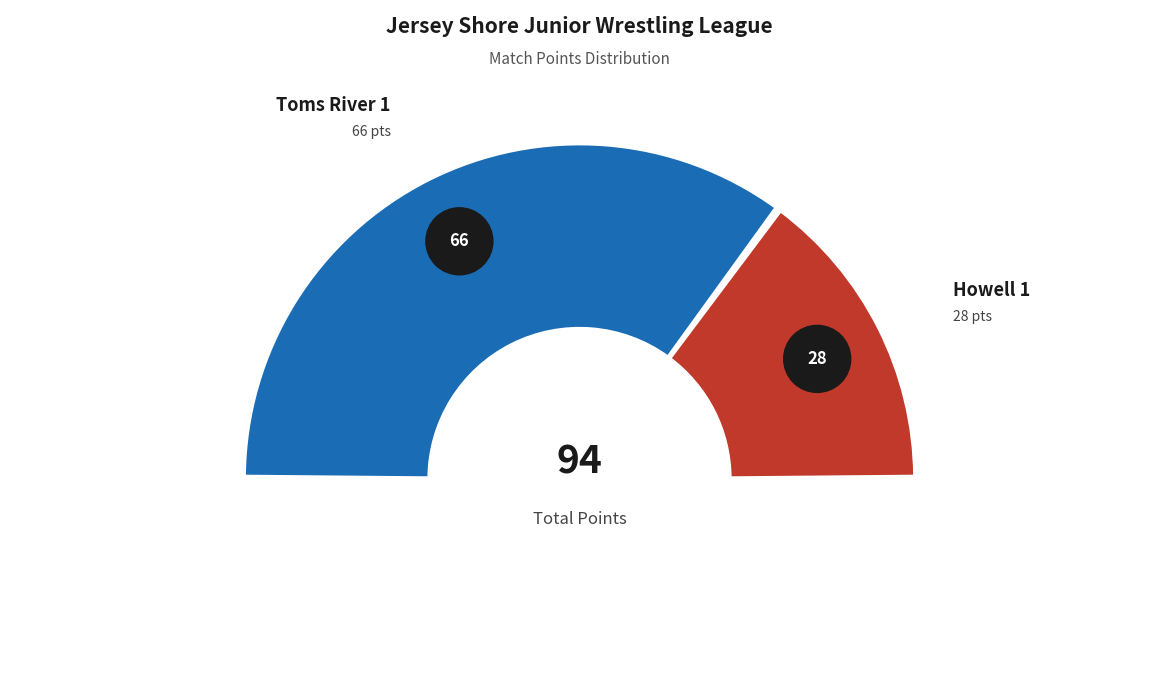

How many slices are in this pie chart?

2